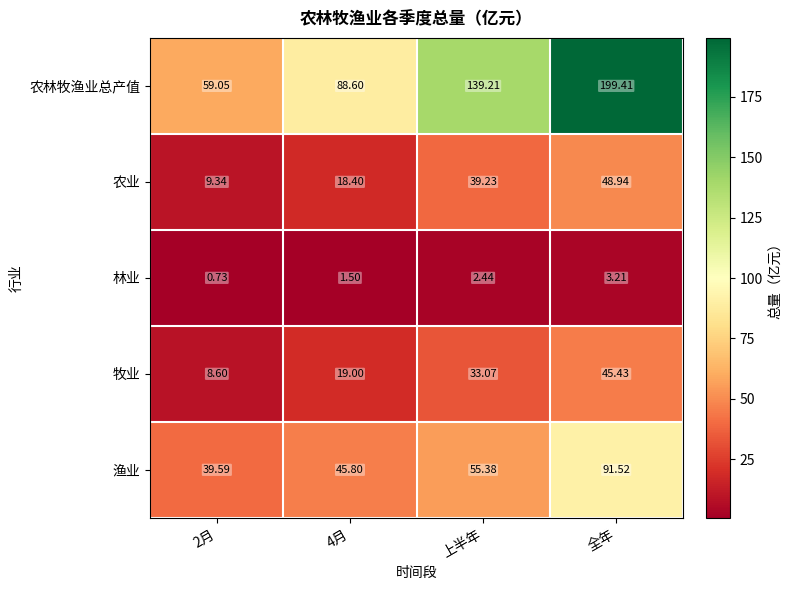

Where does the 渔业 series first go above 55?

上半年